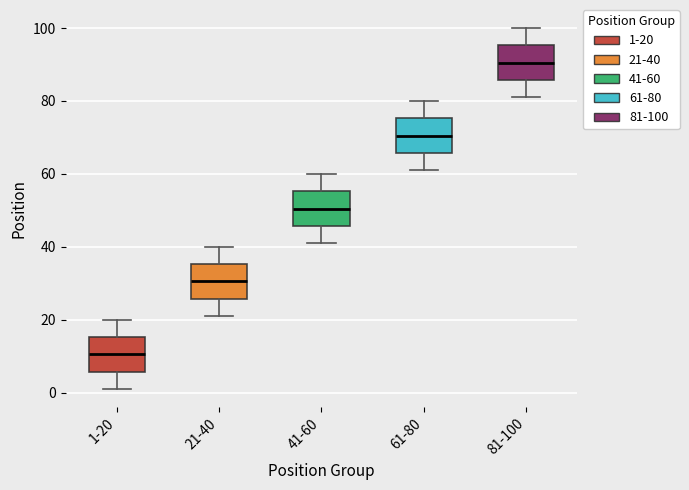

Reading left to right, read every box against the y-axis: the position of its median line, the range the box covers, and the ends of its whiskers. The values are not printed on the chart, so give them approximately, as read against the axis.

1-20: median 10, box 6 to 16, whiskers 2 to 20
21-40: median 30, box 26 to 36, whiskers 22 to 40
41-60: median 50, box 46 to 56, whiskers 42 to 60
61-80: median 70, box 66 to 76, whiskers 62 to 80
81-100: median 90, box 86 to 96, whiskers 82 to 100